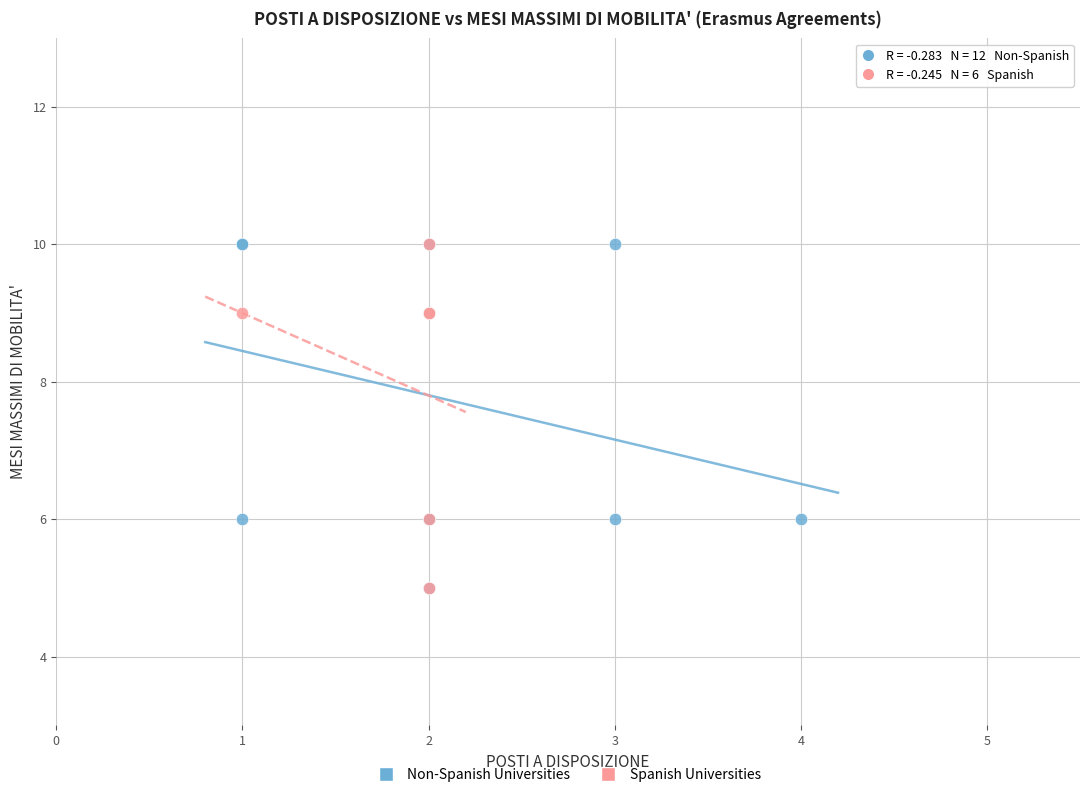

What are all the series names shown in the legend?

Non-Spanish Universities, Spanish Universities